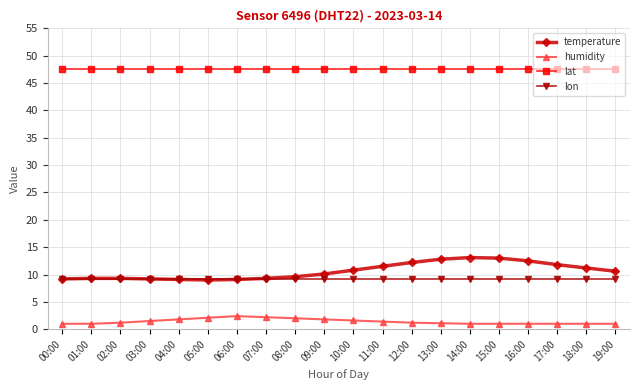

What is the label of the 11th point from the right?

09:00